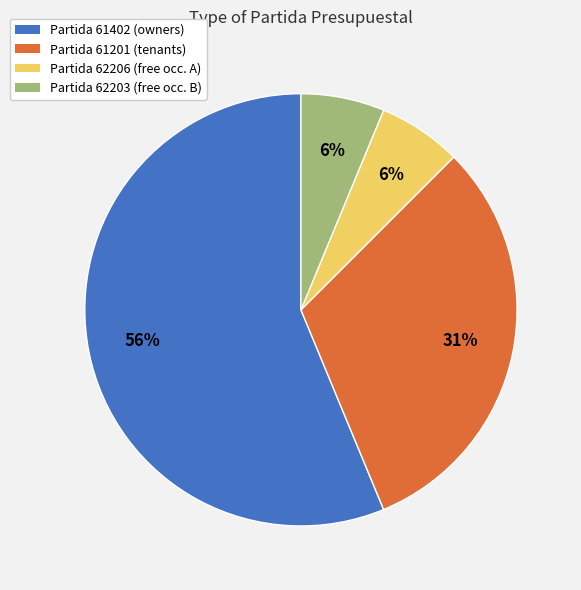

To the nearest percent, what is the average slice percentage?

25%